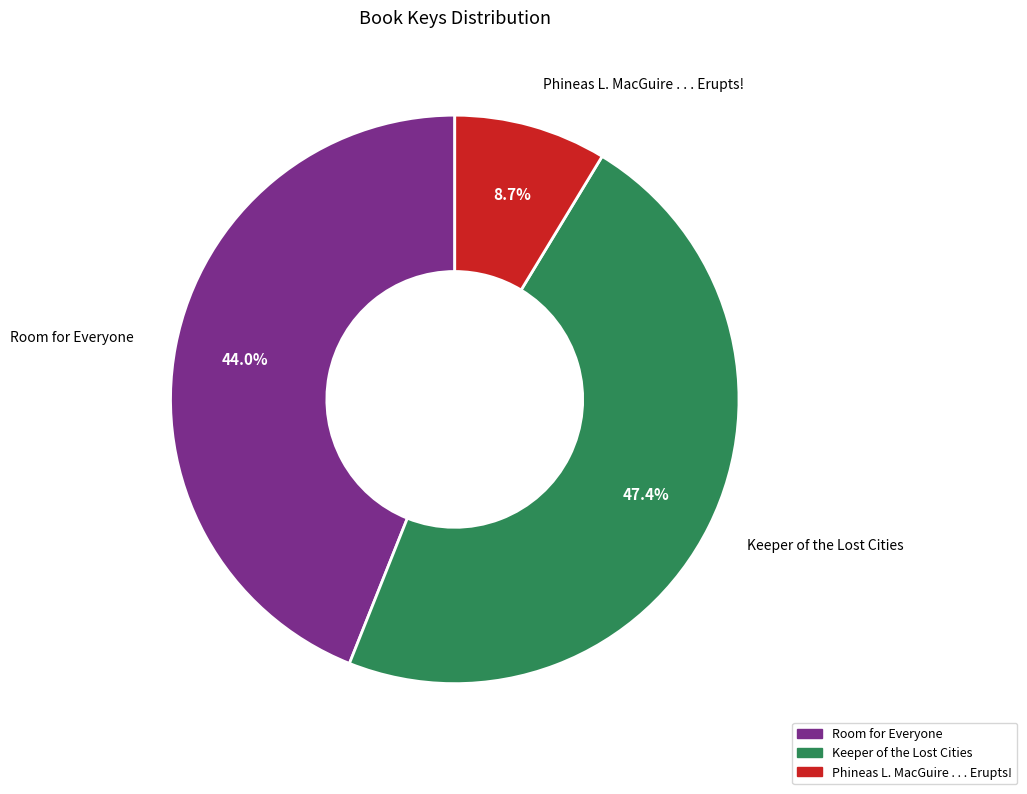

Which slice is the smallest?

Phineas L. MacGuire . . . Erupts!